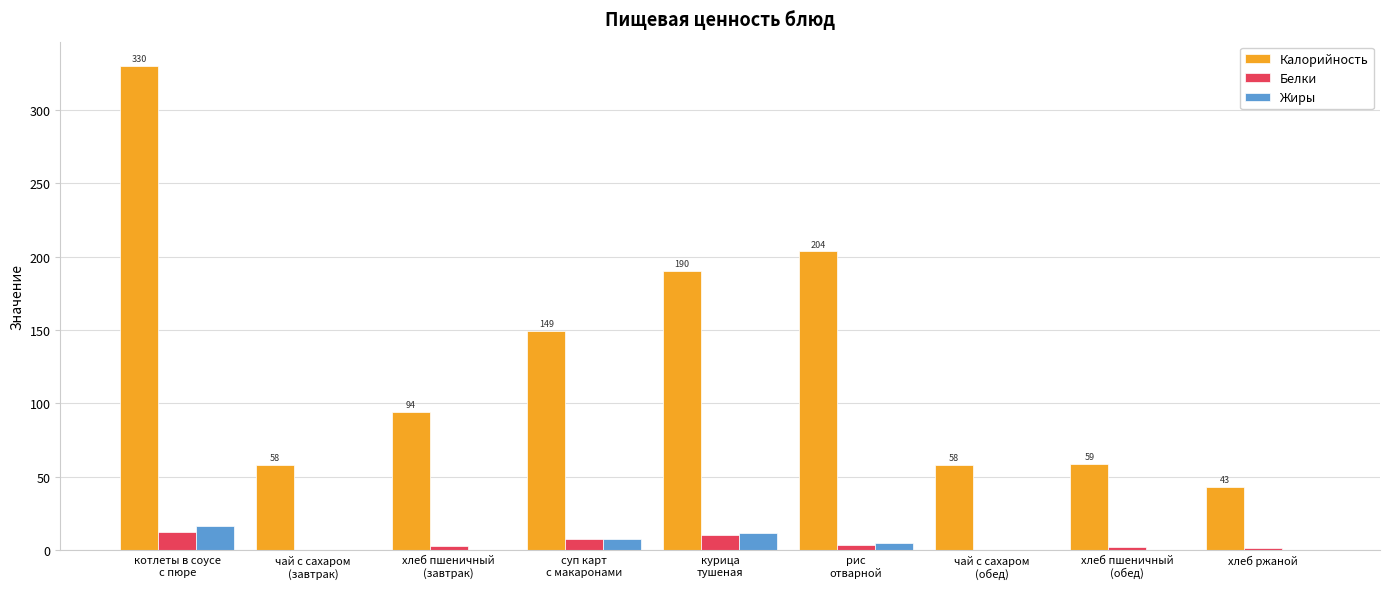

The value of Белки at курица
тушеная is 10.6. True or false?

True